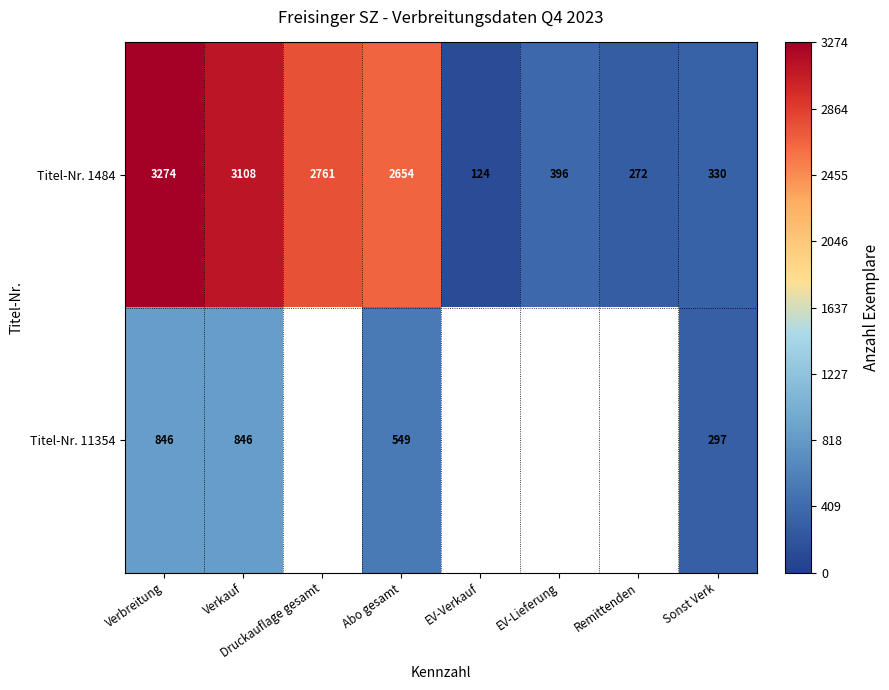

Which category has the lowest value in the Titel-Nr. 1484 series?

EV-Verkauf